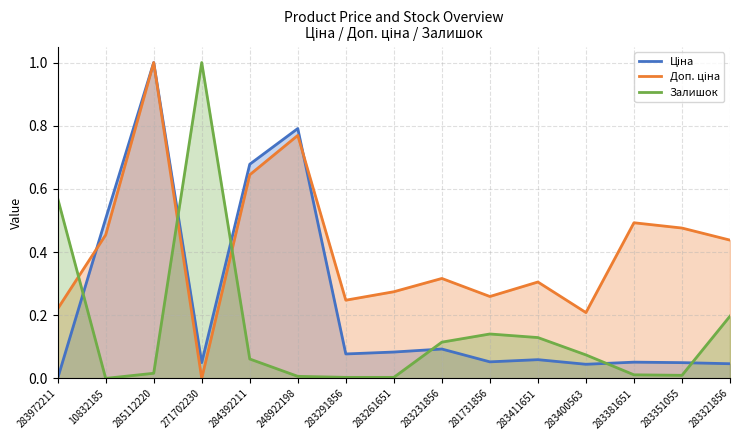

What are all the series names shown in the legend?

Ціна, Доп. ціна, Залишок